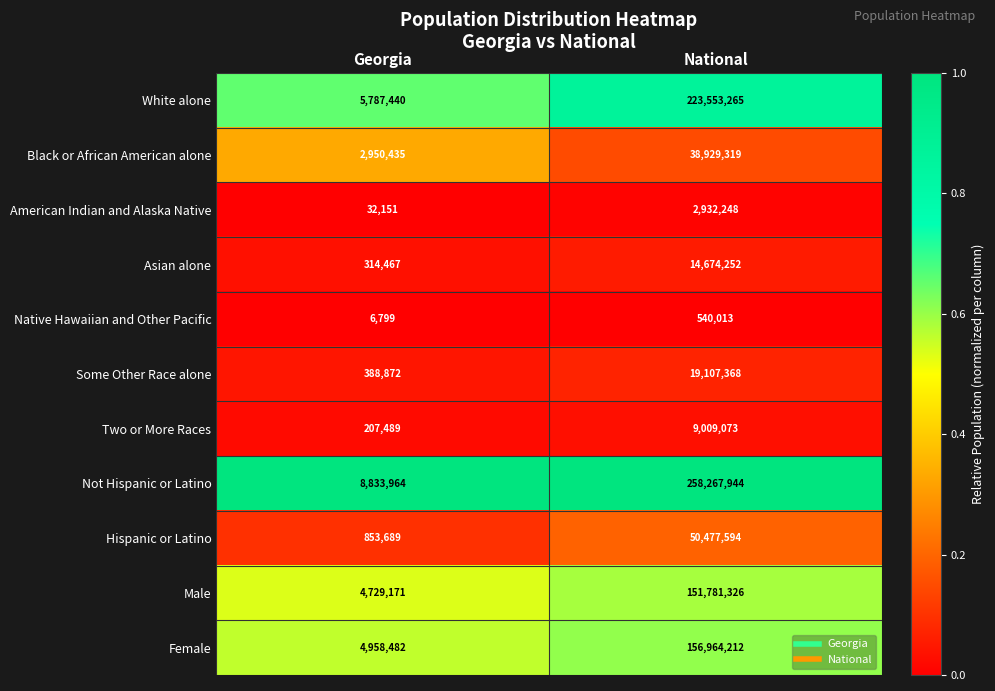

What is the maximum value shown in the chart?

258267944